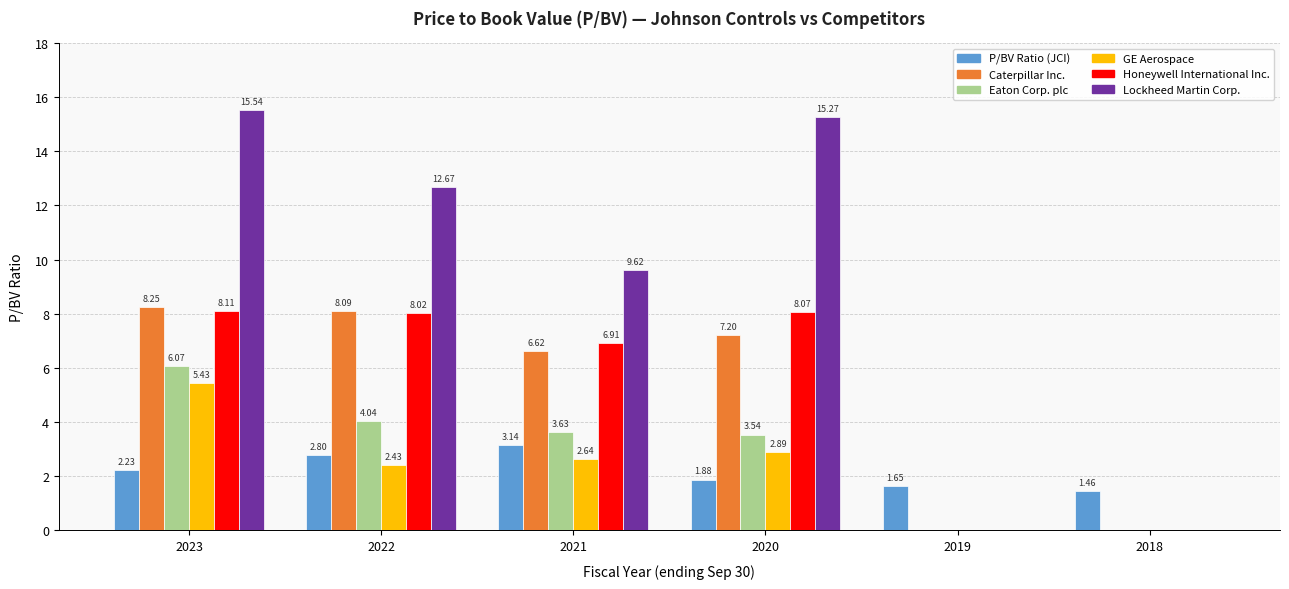

Which series changed the most between 2021 and 2020?

Lockheed Martin Corp.